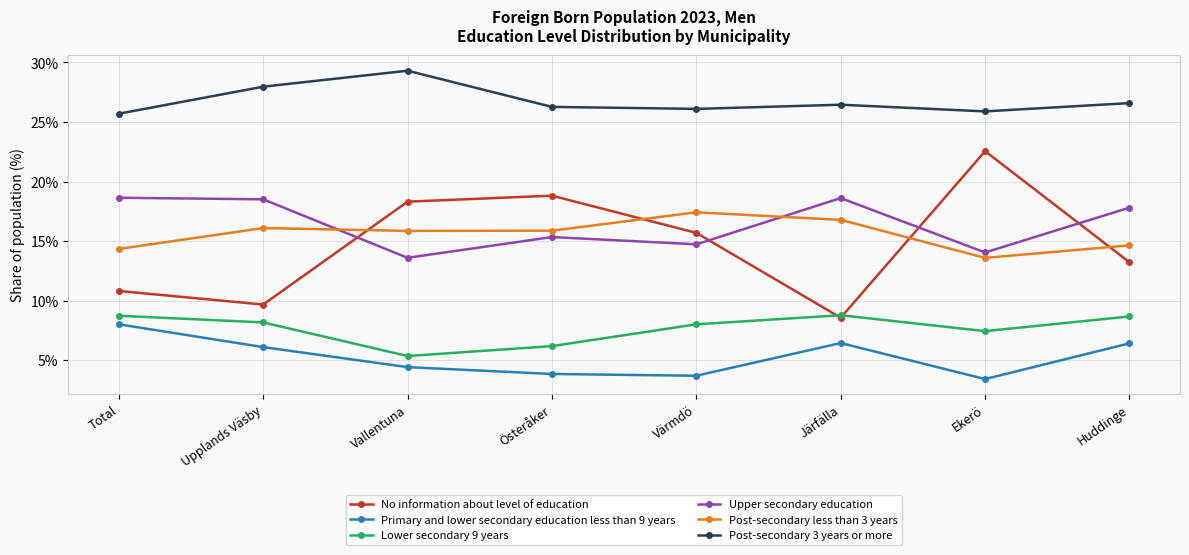

True or false: Lower secondary 9 years has more than 2 points higher than both neighbors.

False